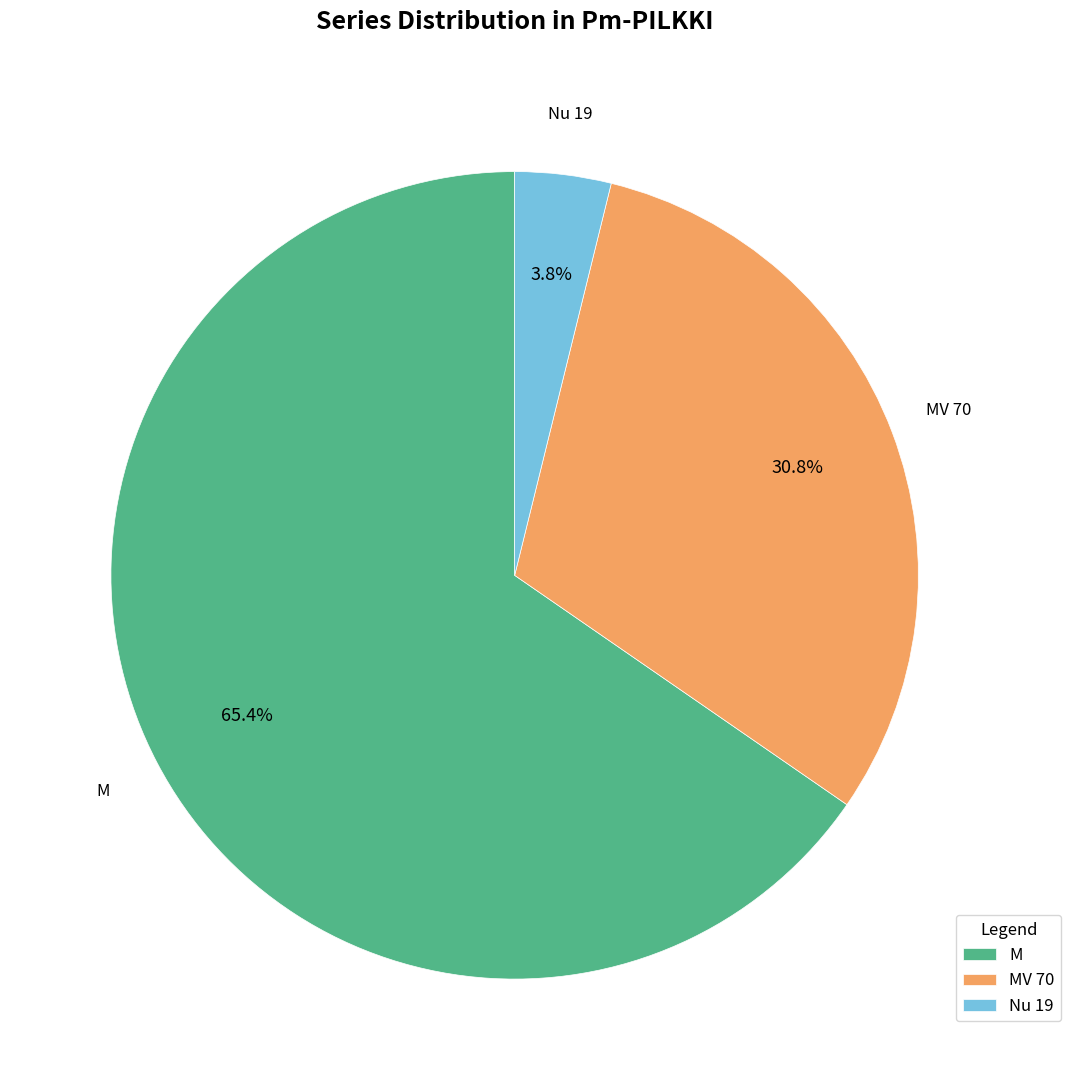

Is the sum of M and Nu 19 greater than half?

Yes